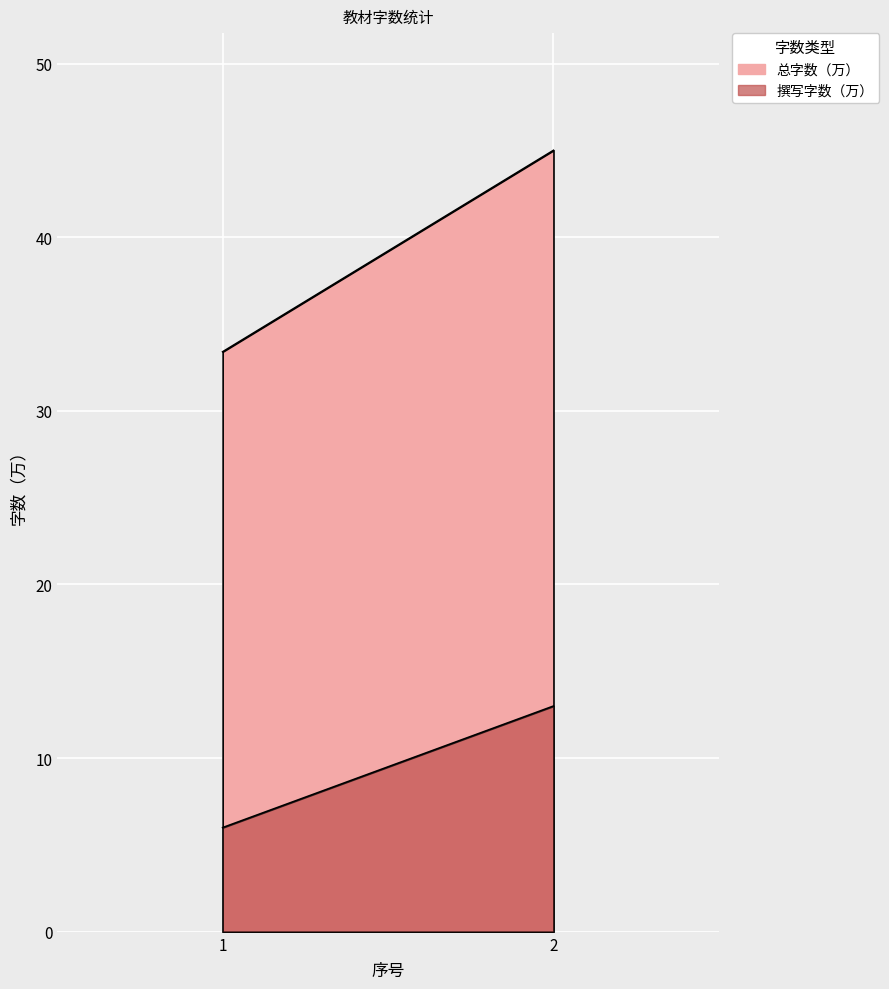

What is the sum of all 撰写字数（万） values?

19.0